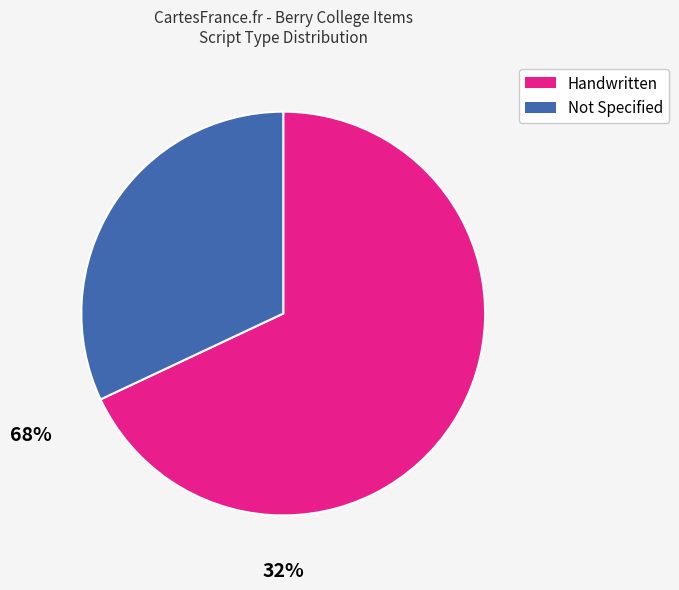

Count the number of slices in the pie.

2